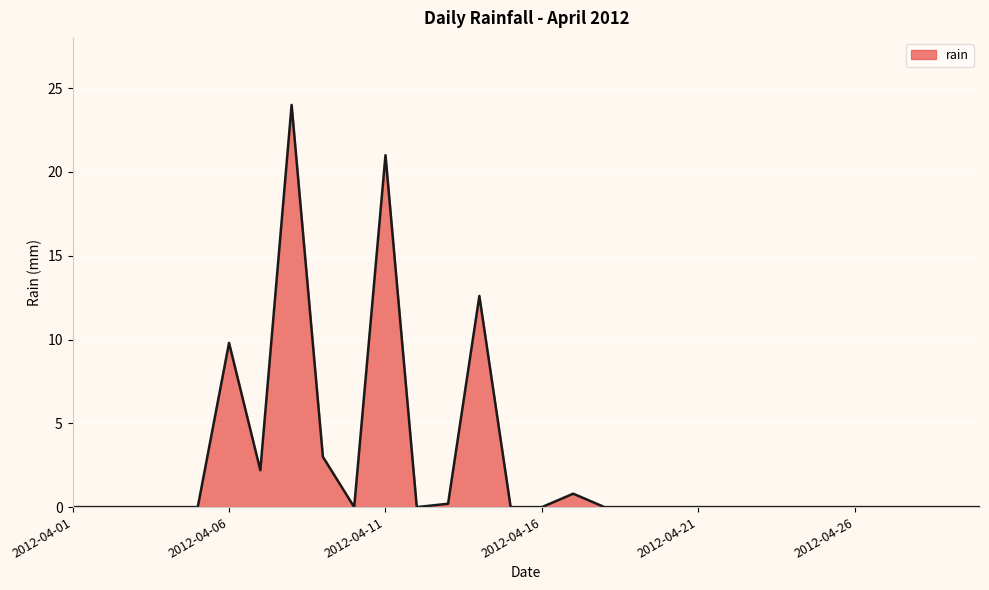

Reading left to right, what are all the values shown in this chart?

0.0	0.0	0.0	0.0	0.0	9.8	2.2	24.0	3.0	0.0	21.0	0.0	0.2	12.6	0.0	0.0	0.8	0.0	0.0	0.0	0.0	0.0	0.0	0.0	0.0	0.0	0.0	0.0	0.0	0.0